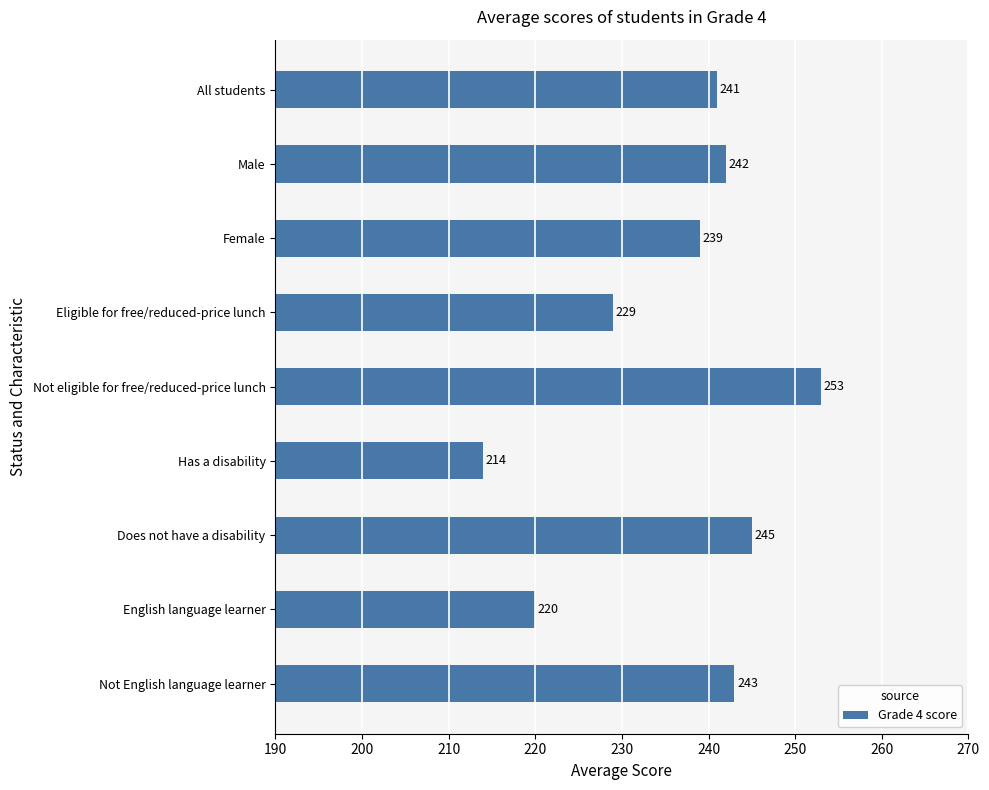

What is the ratio of the value at Female to the value at Not English language learner?

1.0